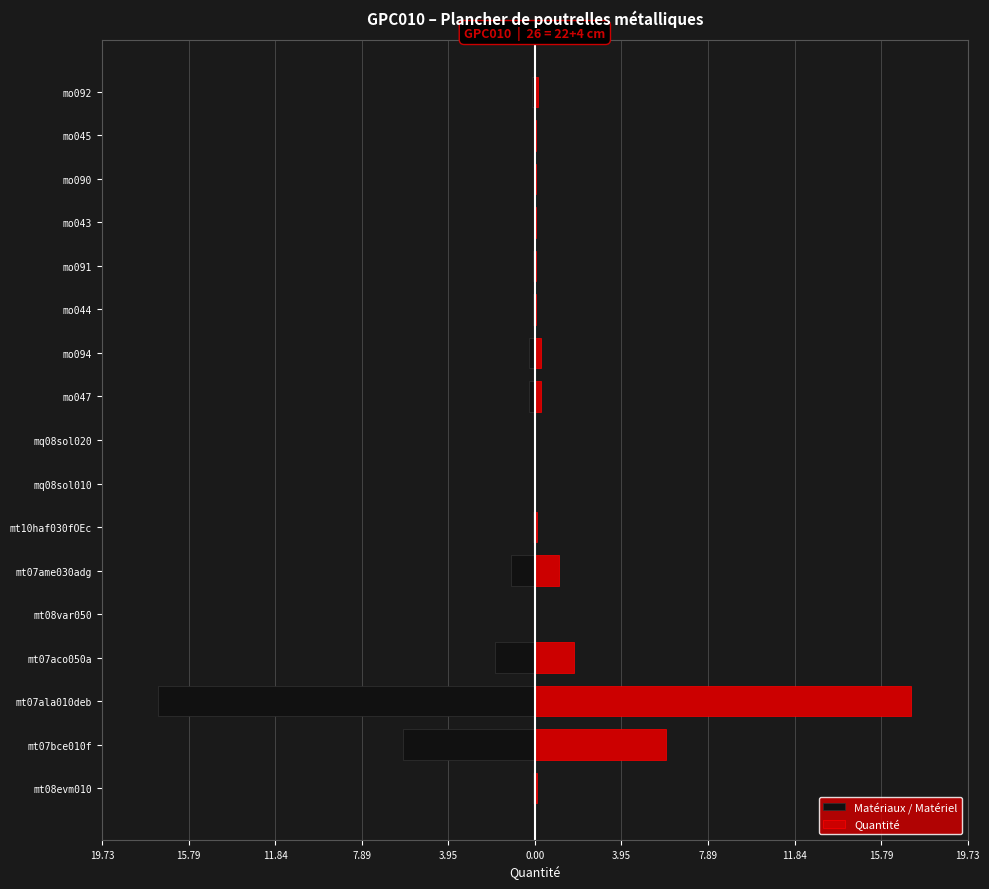

List the series in order of their peak value, lowest first.

Matériaux / Matériel, Quantité